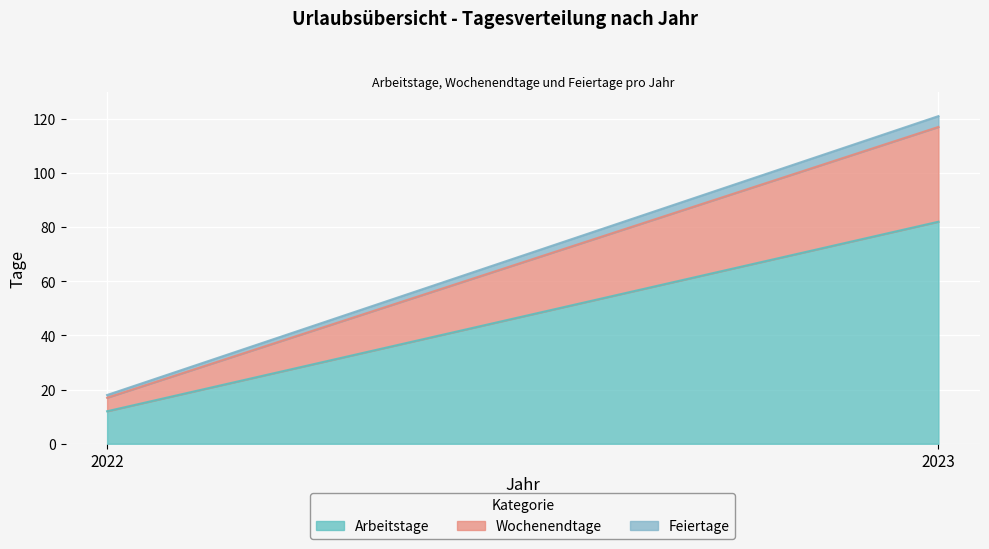

What is the maximum value for Arbeitstage?

82.0